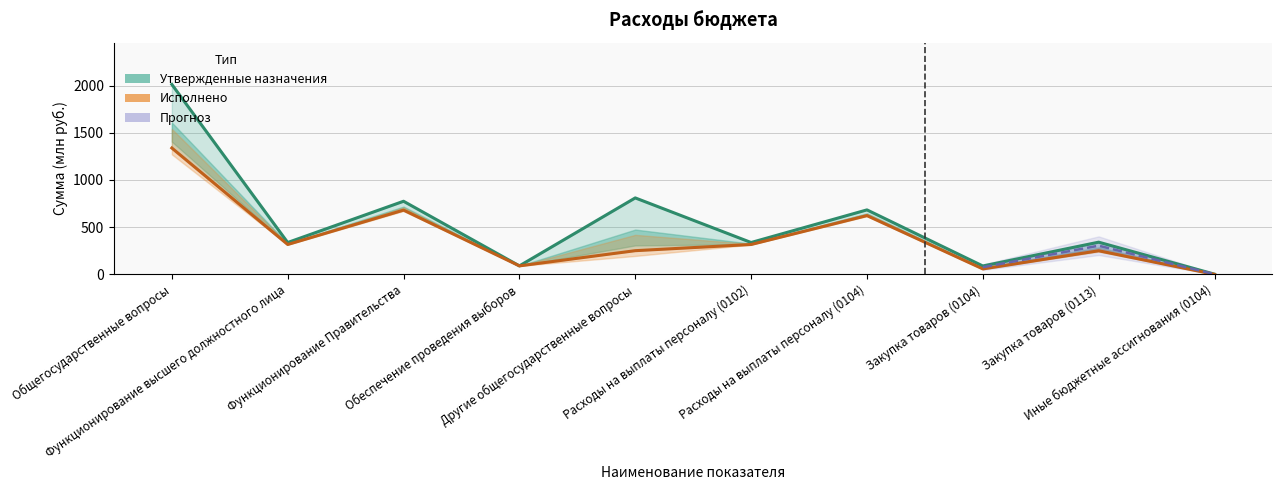

True or false: Утвержденные назначения and Исполнено intersect in this chart.

False